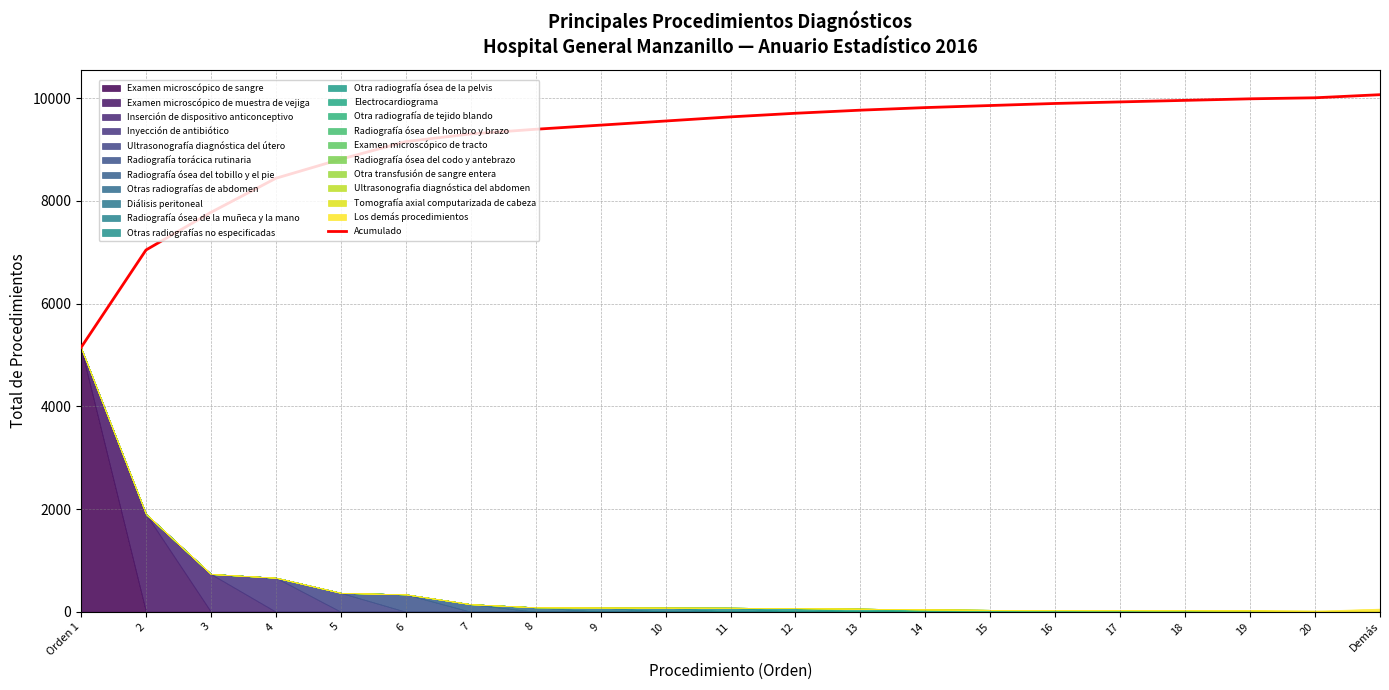

What is the maximum value shown in the chart?

10067.1